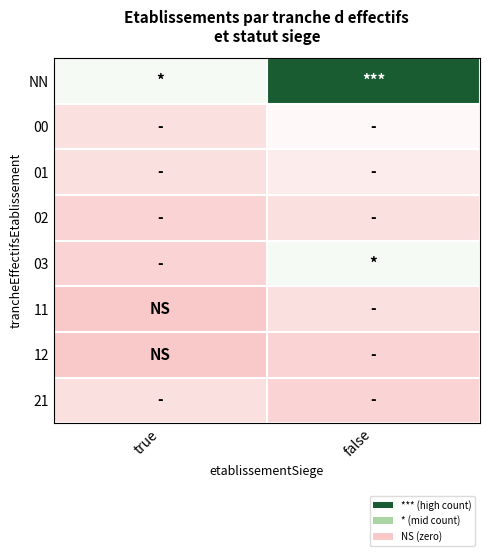

Which category has the lowest value across all series?

true